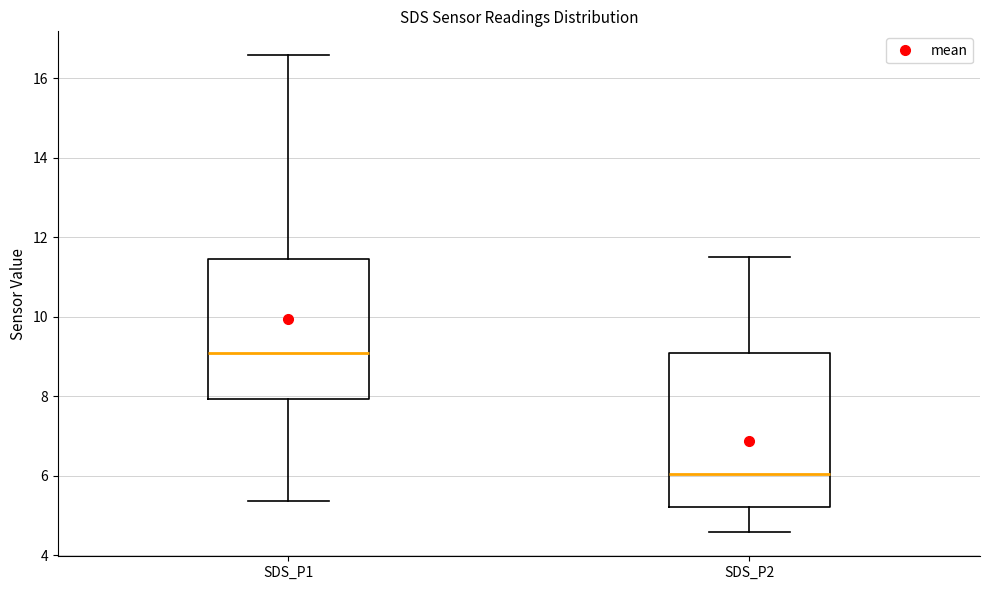

Comparing the boxes themselves (not the whiskers), which one is the tallest?

SDS_P2